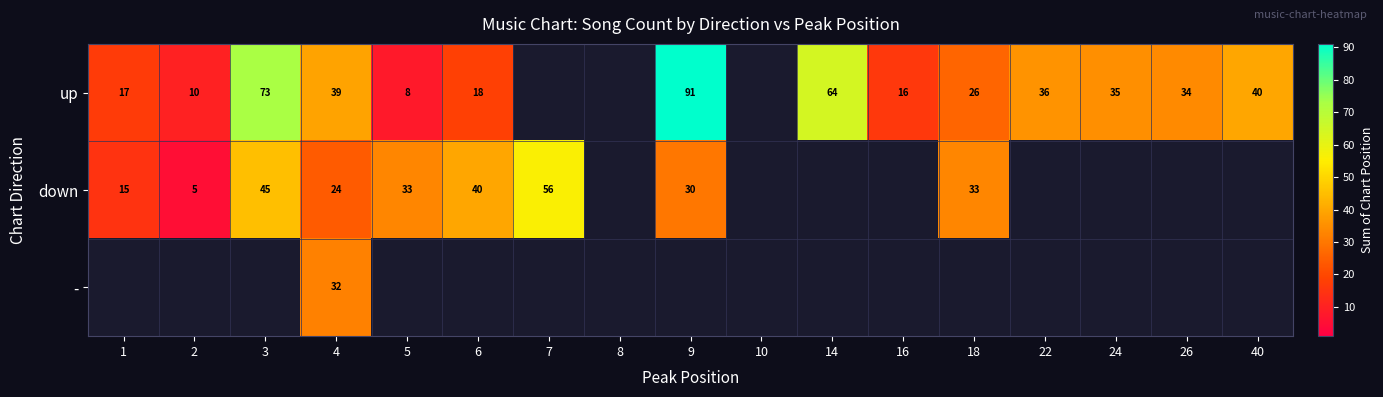

Count the number of data series in this chart.

3